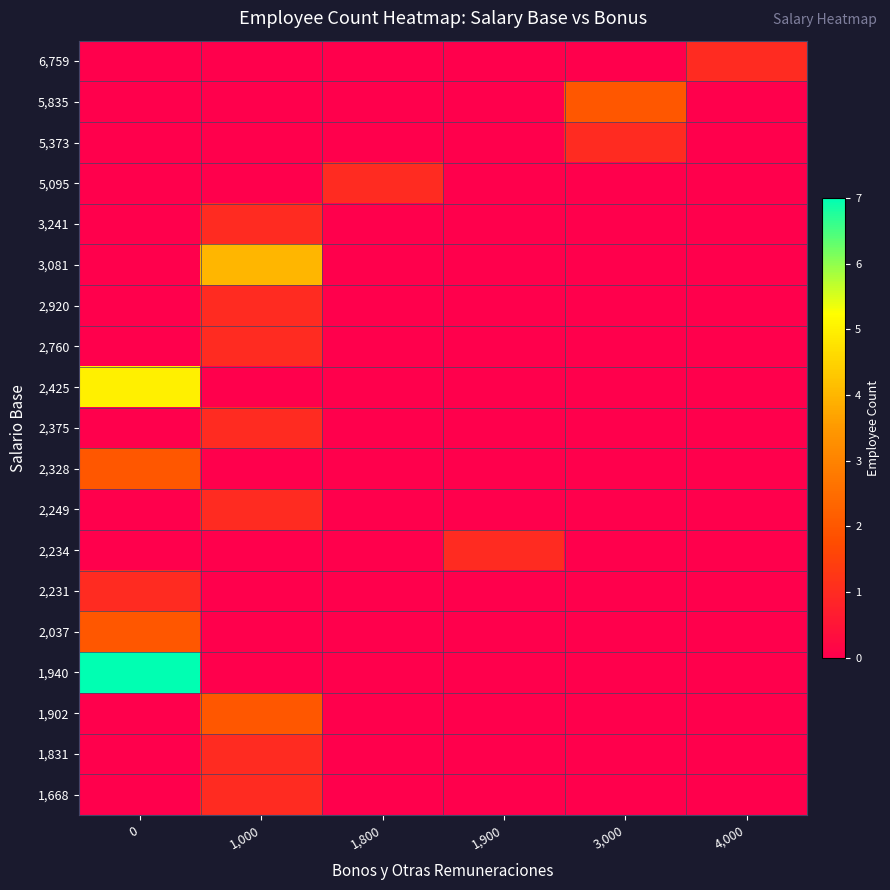

How many data points does each series have?

6